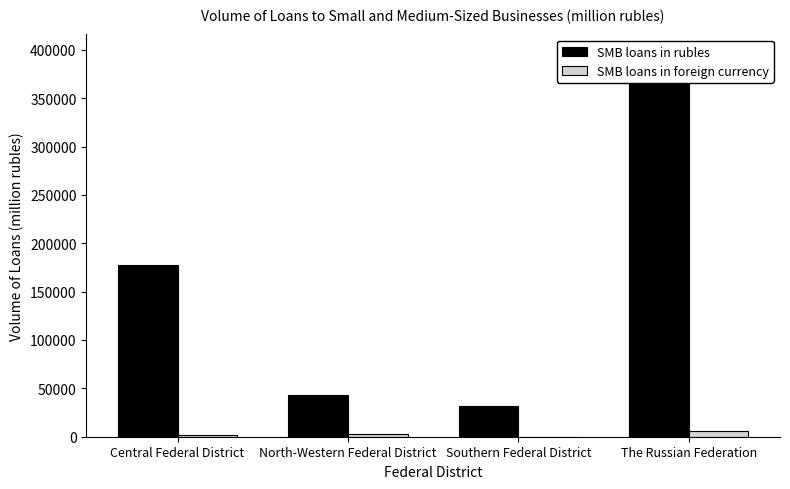

What is the difference between the SMB loans in foreign currency values at Central Federal District and North-Western Federal District?

741